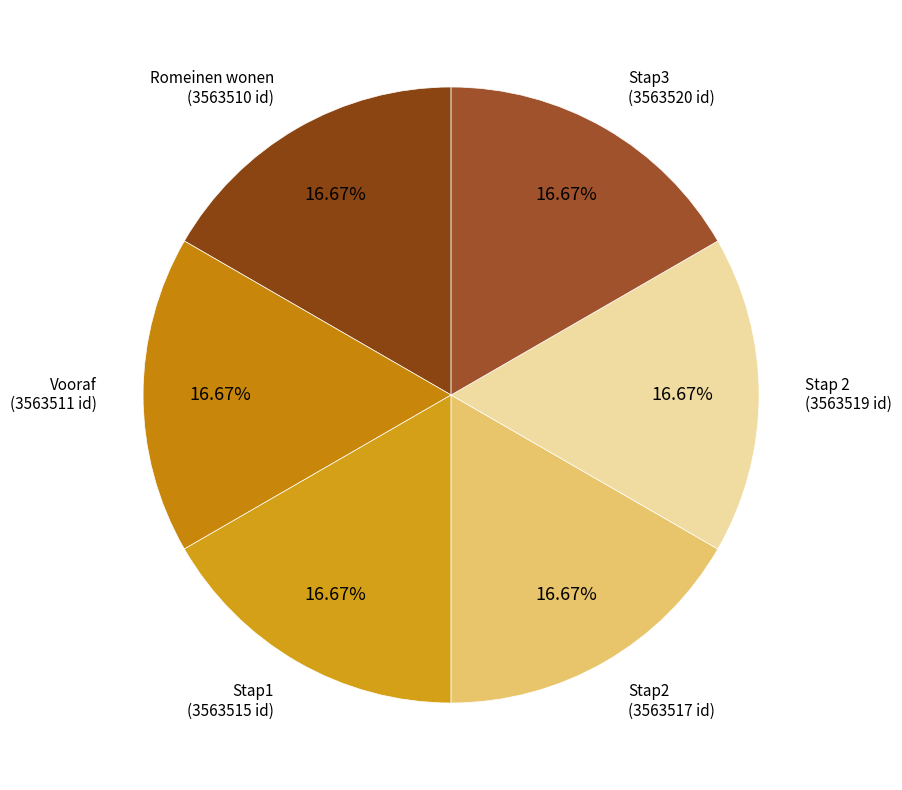

Does Stap1 represent more than half of the total?

No